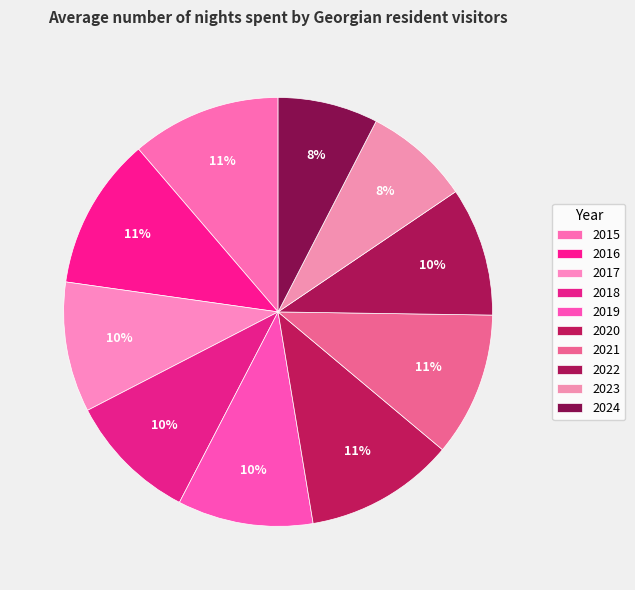

To the nearest percent, what is the difference between the largest and smallest slice percentages?

4%